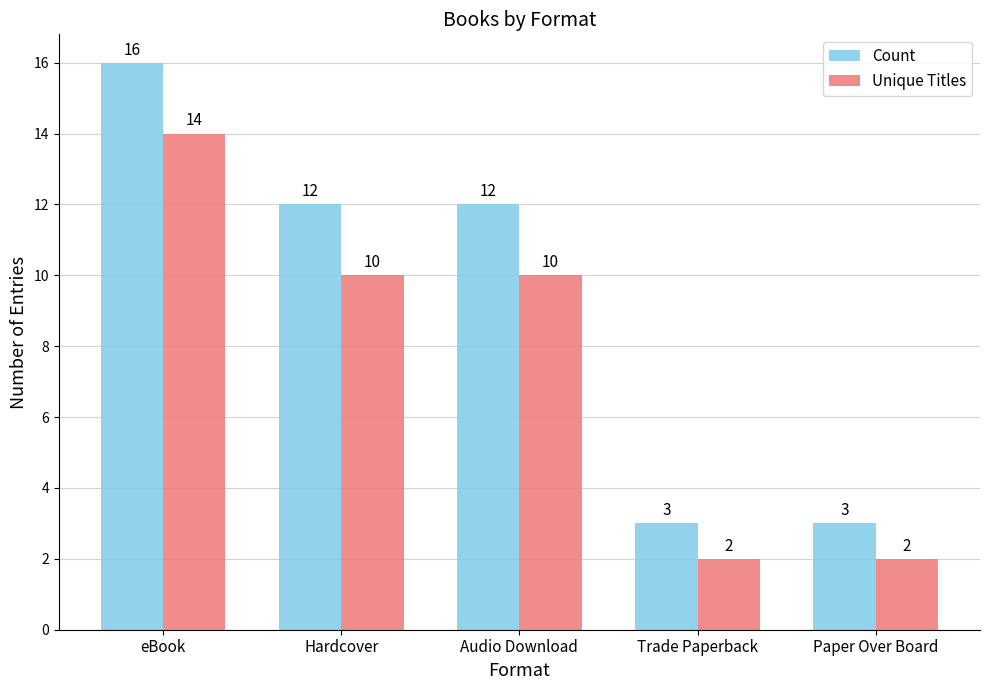

Count the Unique Titles values in the range 2 to 10.

4